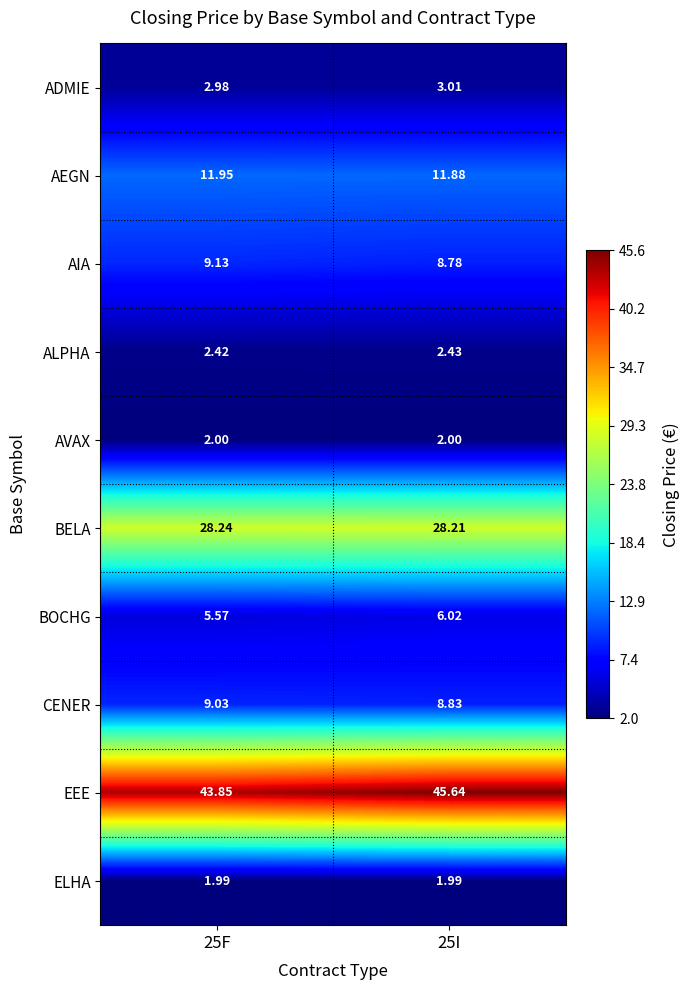

Rank the series by their maximum value, from lowest to highest.

ELHA, AVAX, ALPHA, ADMIE, BOCHG, CENER, AIA, AEGN, BELA, EEE